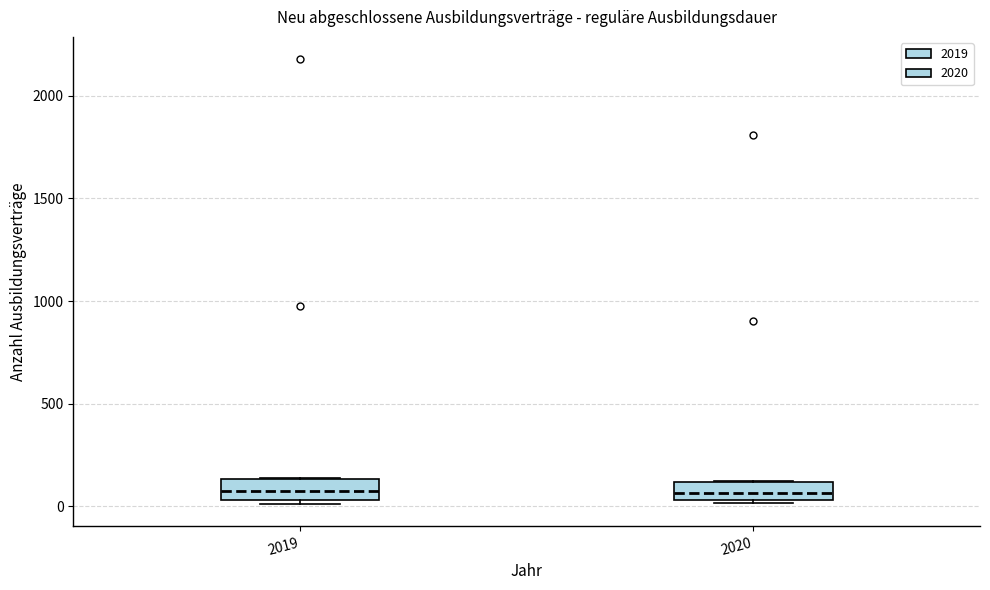

Reading left to right, transcribe this box plot: for each box, give where its median line is, the range the box spans, and where its two whiskers end, as read against the y-axis. The values are not printed on the chart, so give them approximately, as read against the axis.

2019: median 50 (inside the box), box 50 to 150, whiskers 0 to 150
2020: median 50 (just above the box's lower edge), box 50 to 100, whiskers 0 to 150